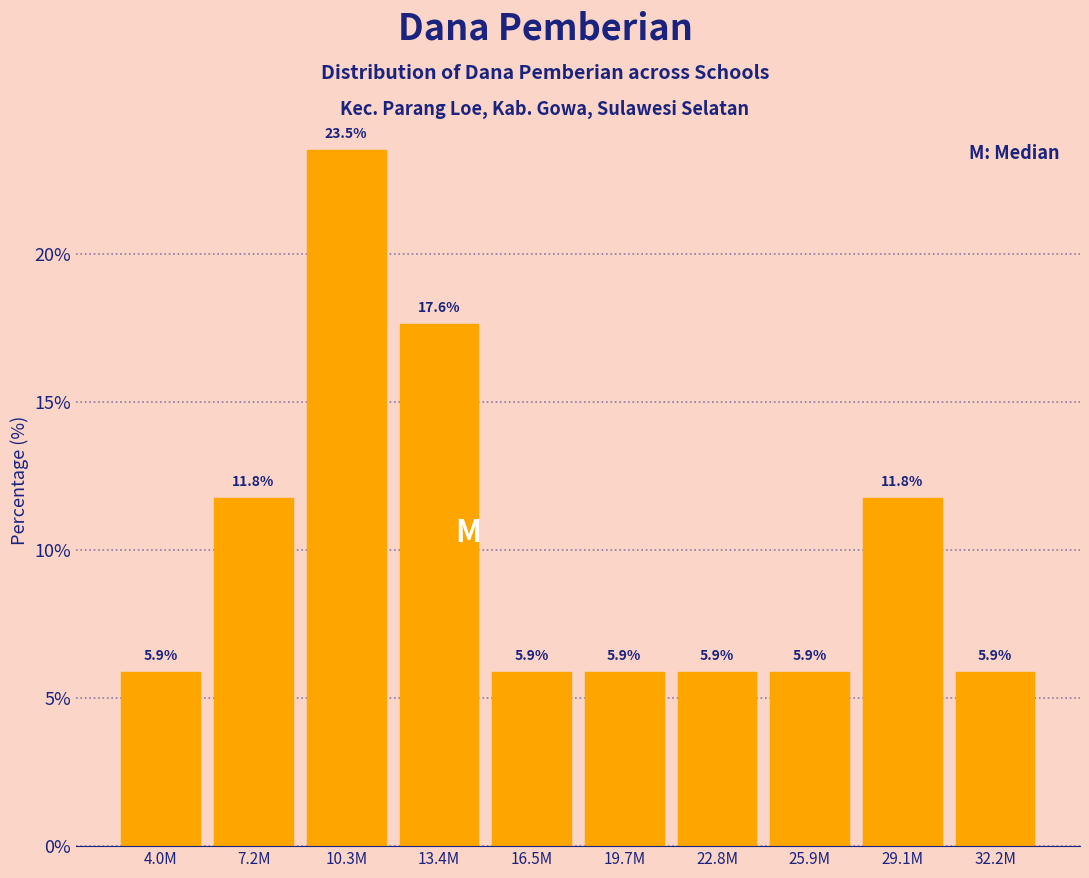

Reading left to right, transcribe all the data shown in this chart.

5.9	11.8	23.5	17.6	5.9	5.9	5.9	5.9	11.8	5.9